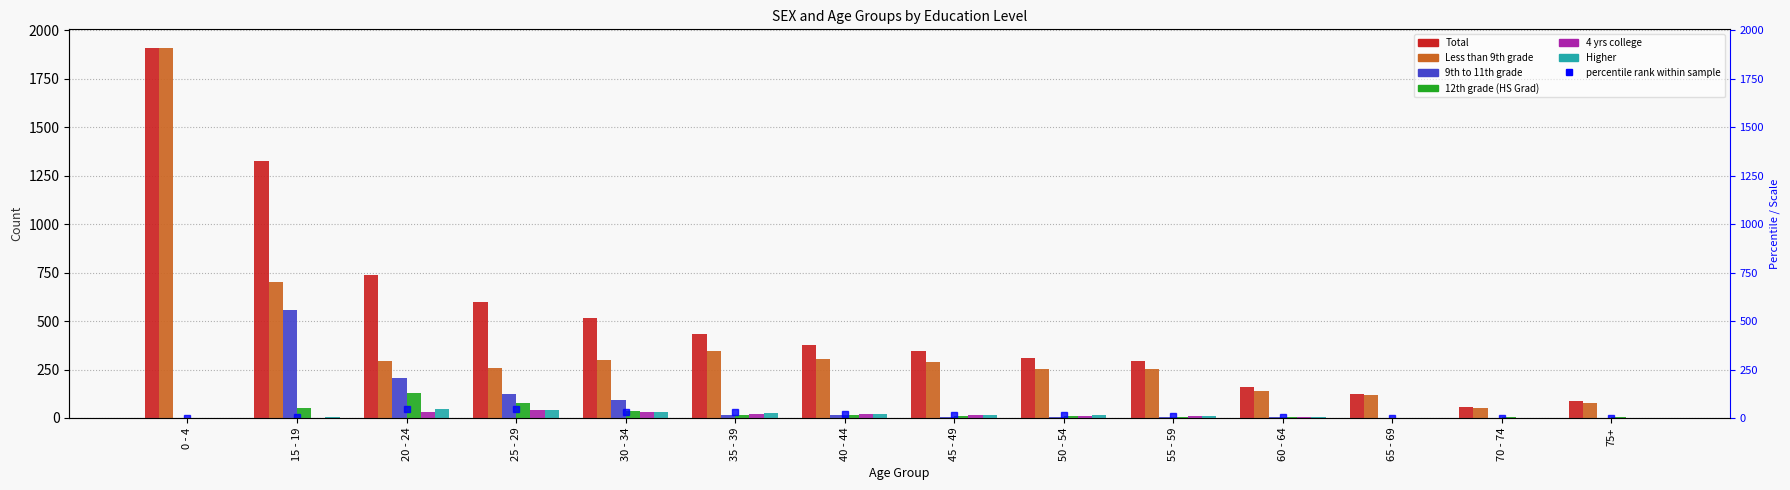

Reading left to right, transcribe all the data shown in this chart.

Total: 1910	1324	740	600	517	435	379	348	307	293	160	123	56	87
Less than 9th grade: 1907	704	294	259	300	347	302	291	255	254	139	116	50	78
9th to 11th grade: 2	559	204	125	95	13	14	7	6	5	4	2	0	2
12th grade (HS Grad): 0	50	127	78	35	15	15	11	12	6	4	2	5	4
4 yrs college: 1	0	30	41	30	21	19	13	9	9	5	1	0	0
Higher: 0	5	44	42	29	27	20	16	13	11	4	1	1	2